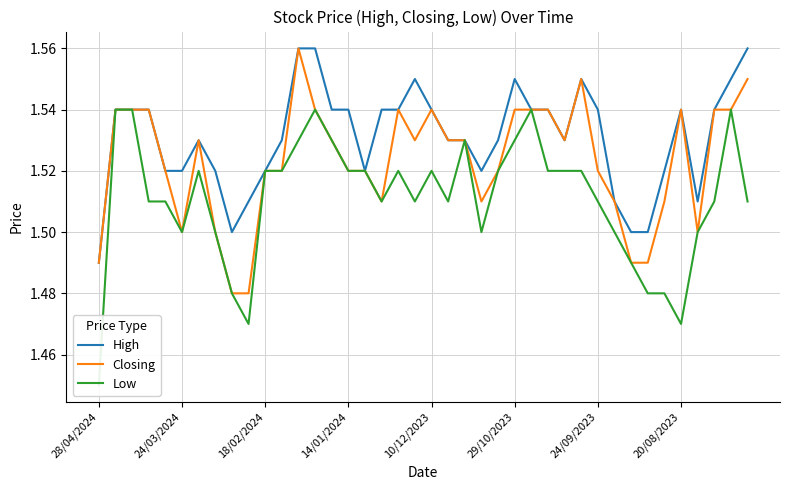

How many lines are shown in the chart?

3